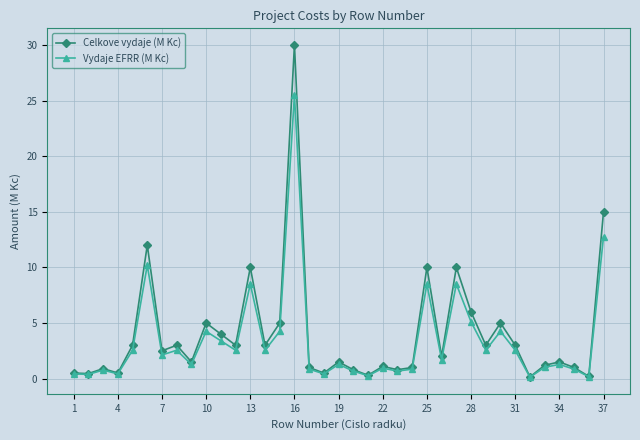

What is the maximum value shown in the chart?

30.0